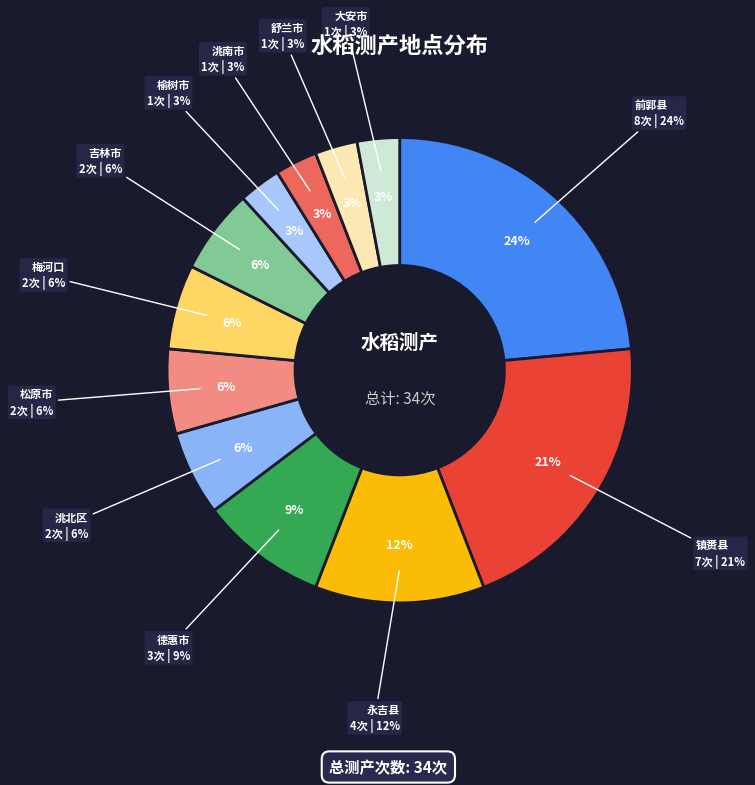

How many segments does this pie chart have?

12